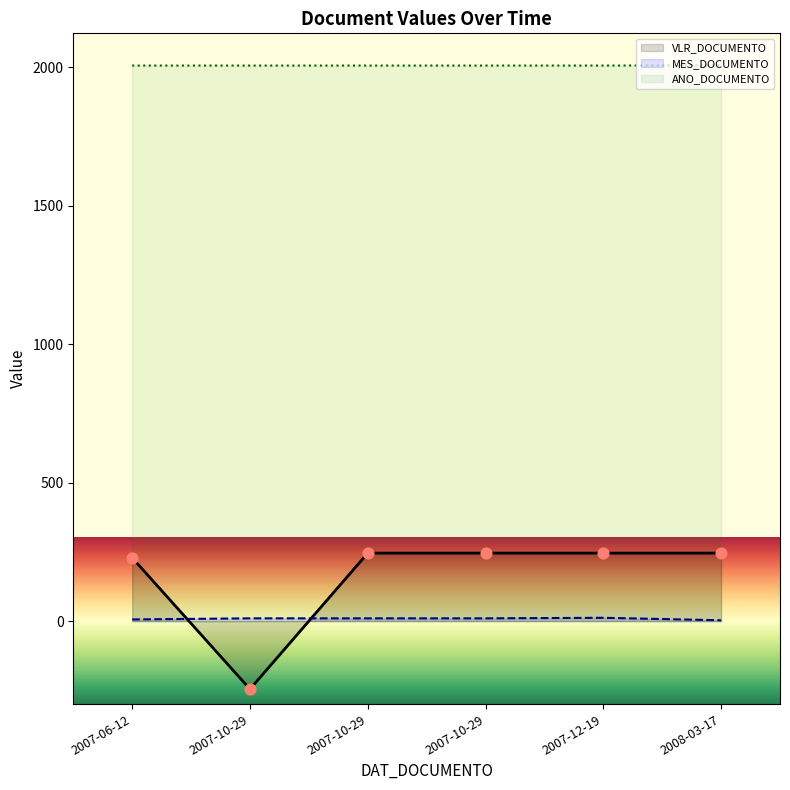

Which series has the largest total across all categories?

ANO_DOCUMENTO